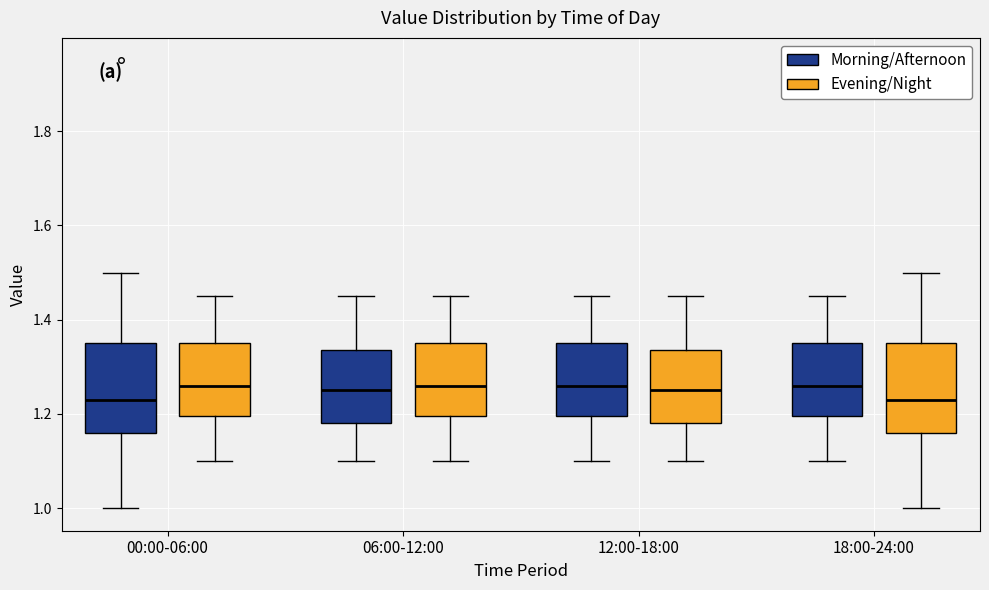

Reading left to right, transcribe this box plot: for each box, give where its median line is, the range the box spans, and where its two whiskers end, as read against the y-axis. The values are not printed on the chart, so give them approximately, as read against the axis.

00:00-06:00 (Morning/Afternoon): median 1.24, box 1.16 to 1.36, whiskers 1.00 to 1.50
00:00-06:00 (Evening/Night): median 1.26, box 1.20 to 1.36, whiskers 1.10 to 1.46
06:00-12:00 (Morning/Afternoon): median 1.26, box 1.18 to 1.34, whiskers 1.10 to 1.46
06:00-12:00 (Evening/Night): median 1.26, box 1.20 to 1.36, whiskers 1.10 to 1.46
12:00-18:00 (Morning/Afternoon): median 1.26, box 1.20 to 1.36, whiskers 1.10 to 1.46
12:00-18:00 (Evening/Night): median 1.26, box 1.18 to 1.34, whiskers 1.10 to 1.46
18:00-24:00 (Morning/Afternoon): median 1.26, box 1.20 to 1.36, whiskers 1.10 to 1.46
18:00-24:00 (Evening/Night): median 1.24, box 1.16 to 1.36, whiskers 1.00 to 1.50